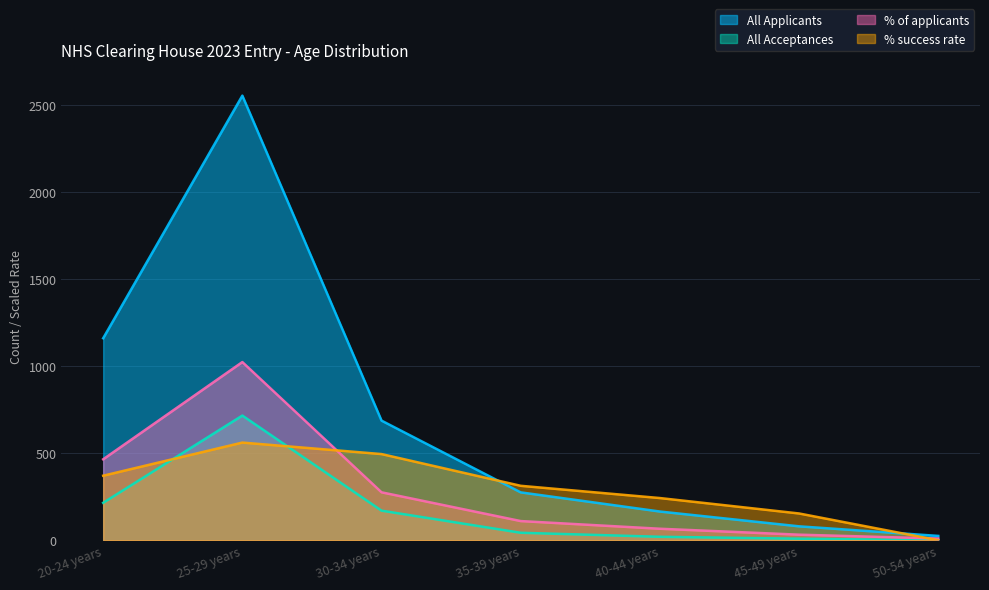

What position from the left is 45-49 years?

6